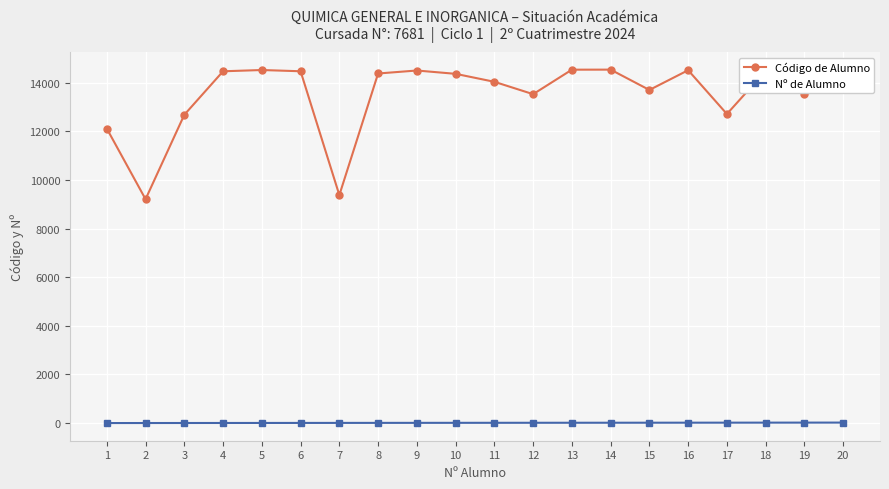

Count the number of categories in the chart.

20